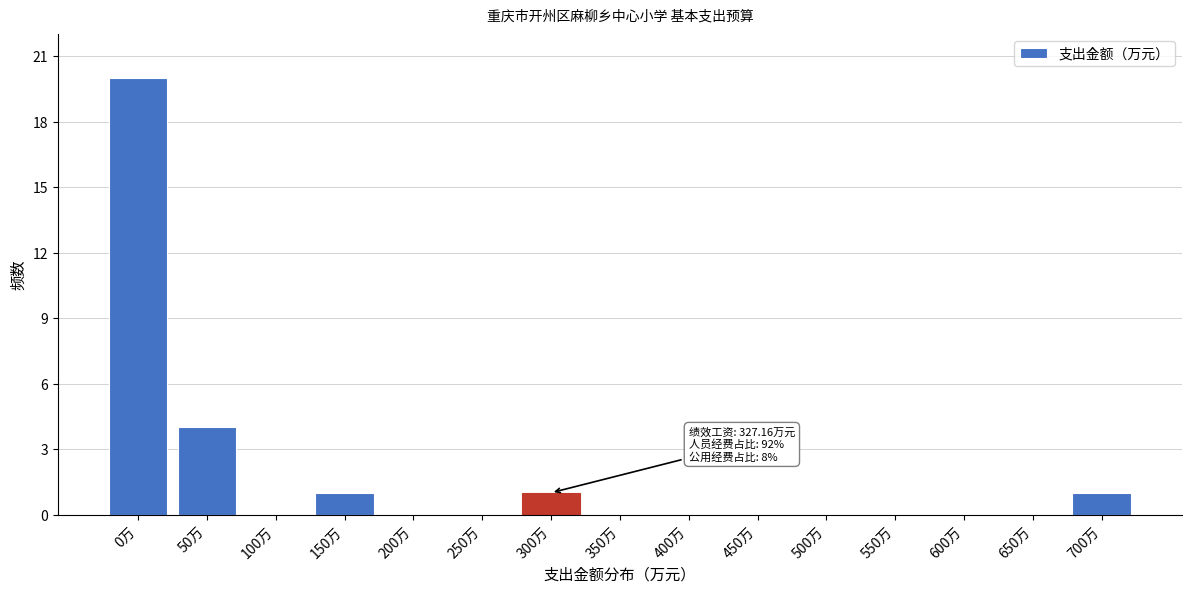

Reading left to right, what are all the values shown in this chart?

0万=20	50万=4	100万=0	150万=1	200万=0	250万=0	300万=1	350万=0	400万=0	450万=0	500万=0	550万=0	600万=0	650万=0	700万=1